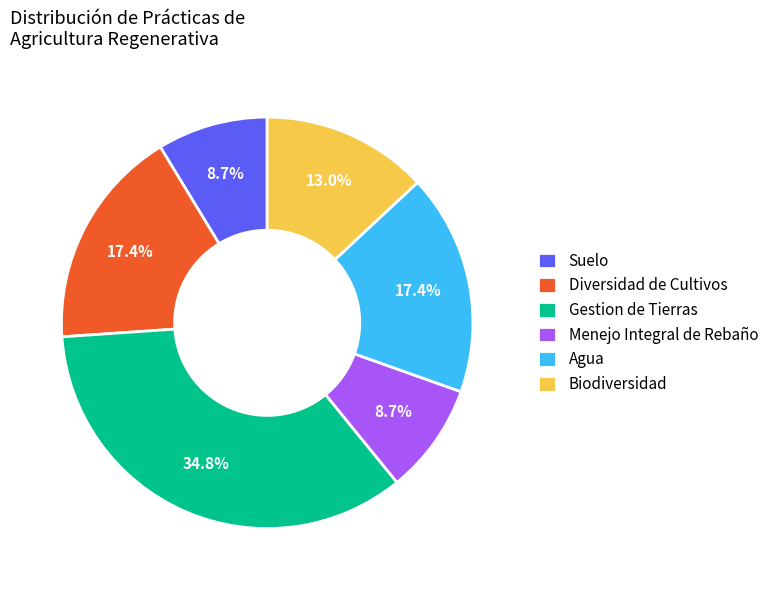

What is the largest slice in the pie chart?

Gestion de Tierras